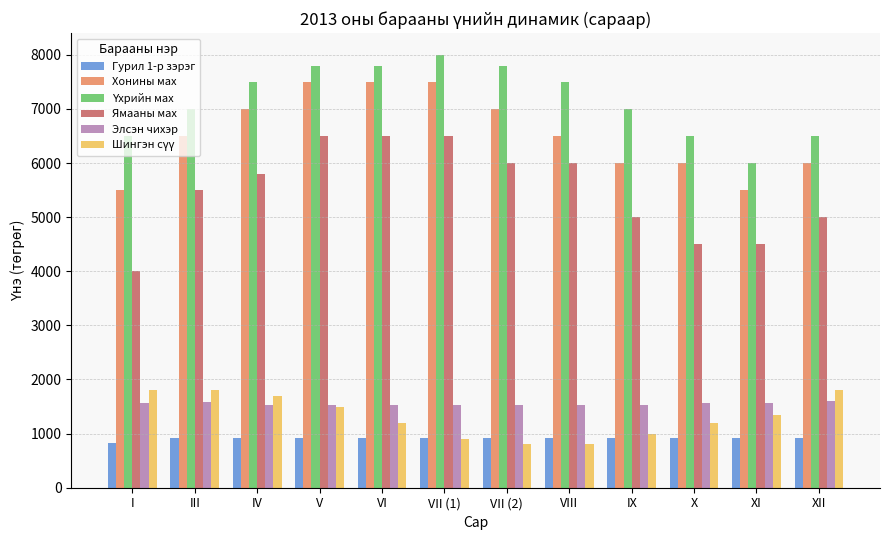

What is the difference between the Ямааны мах values at I and III?

1500